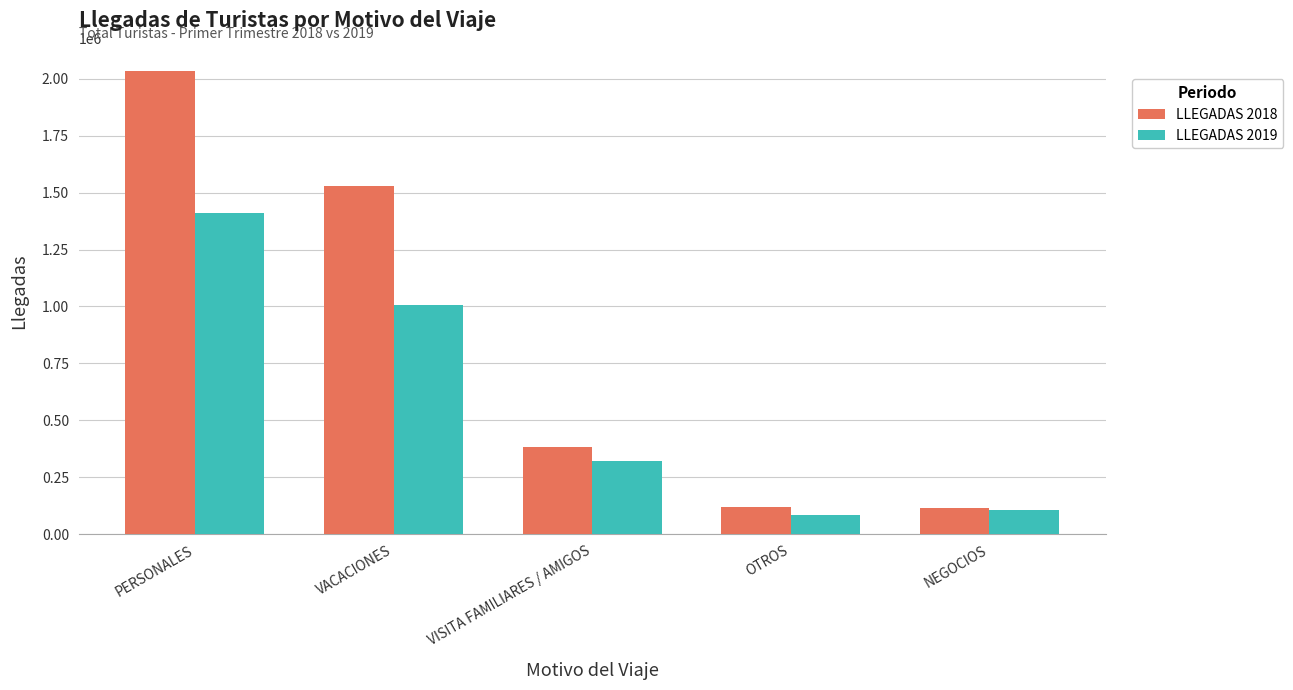

The value of LLEGADAS 2019 at PERSONALES is 2055822.3. True or false?

False